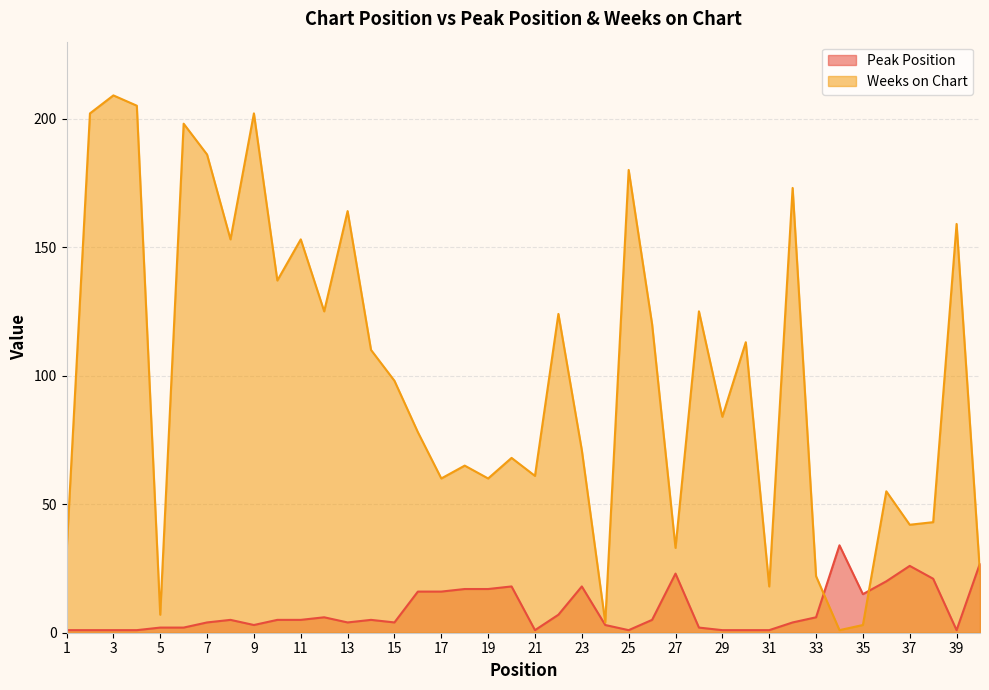

Rank the categories by Peak Position value from highest to lowest.

34, 40, 37, 27, 38, 36, 20, 23, 18, 19, 16, 17, 35, 22, 12, 33, 8, 10, 11, 14, 26, 7, 13, 15, 32, 9, 24, 5, 6, 28, 1, 2, 3, 4, 21, 25, 29, 30, 31, 39